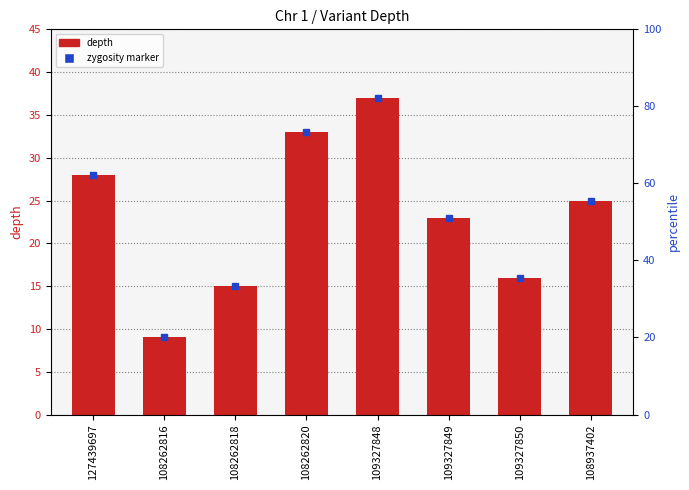

At which label is the value closest to 23?

109327849